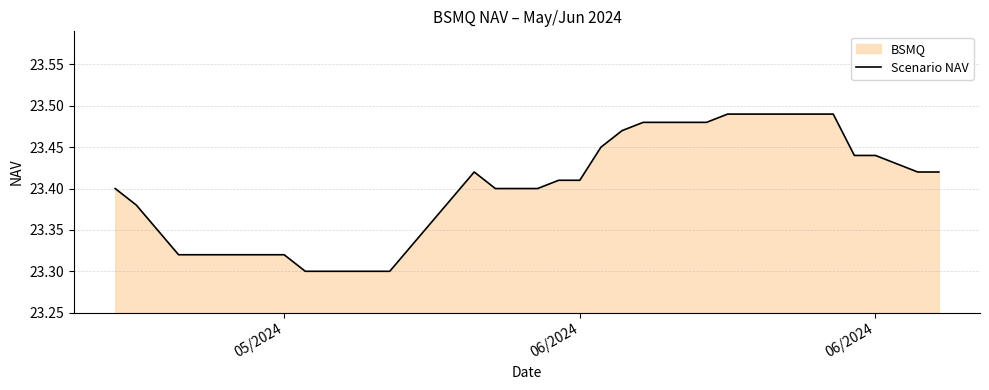

Reading left to right, what are all the values shown in this chart?

23.4	23.4	23.4	23.3	23.3	23.3	23.3	23.3	23.3	23.3	23.3	23.3	23.3	23.3	23.3	23.4	23.4	23.4	23.4	23.4	23.4	23.4	23.4	23.4	23.5	23.5	23.5	23.5	23.5	23.5	23.5	23.5	23.5	23.5	23.5	23.4	23.4	23.4	23.4	23.4